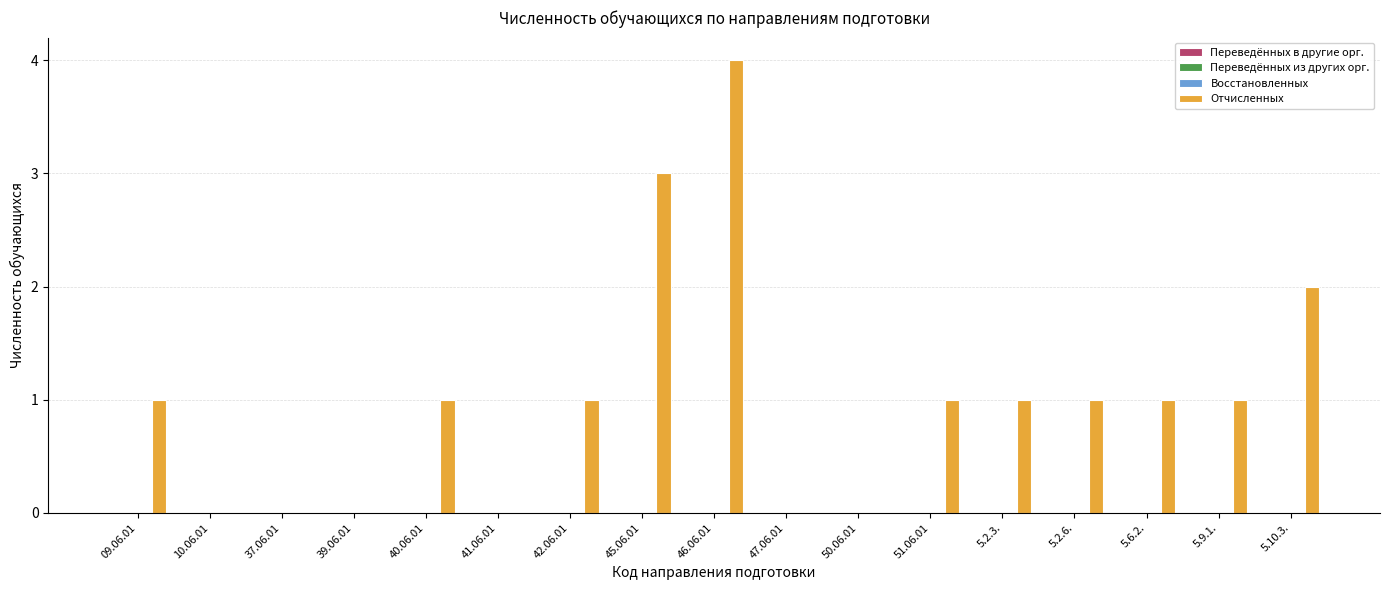

What is the maximum value shown in the chart?

4